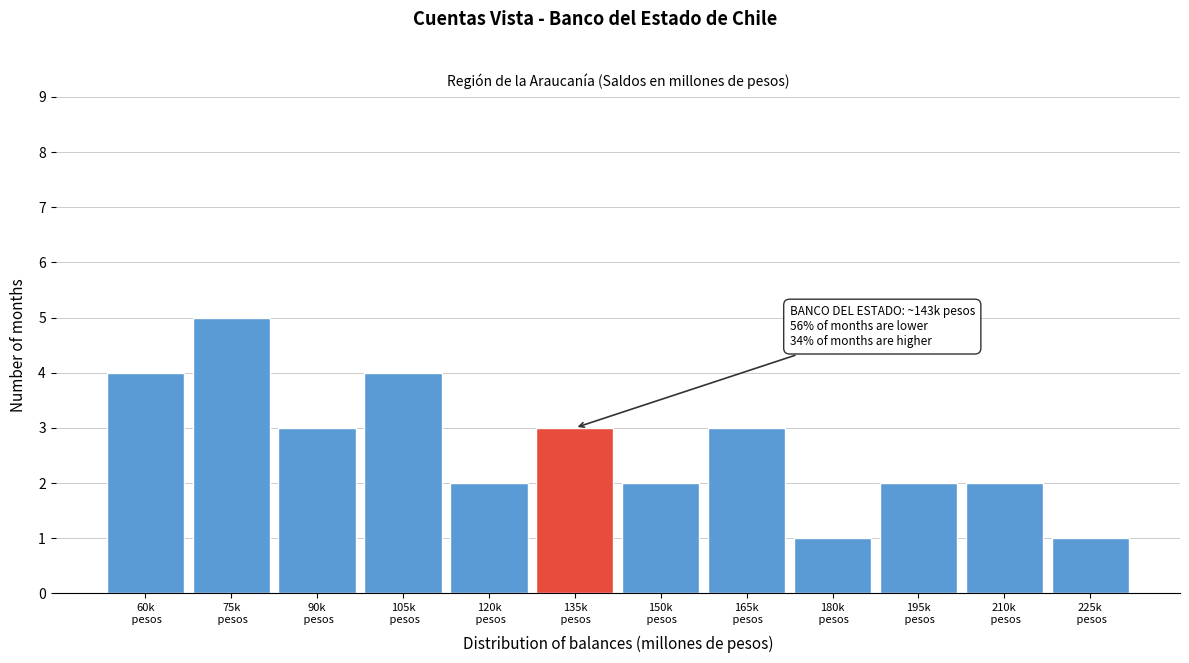

Reading right to left, extract all data points from this chart.

1	2	2	1	3	2	3	2	4	3	5	4